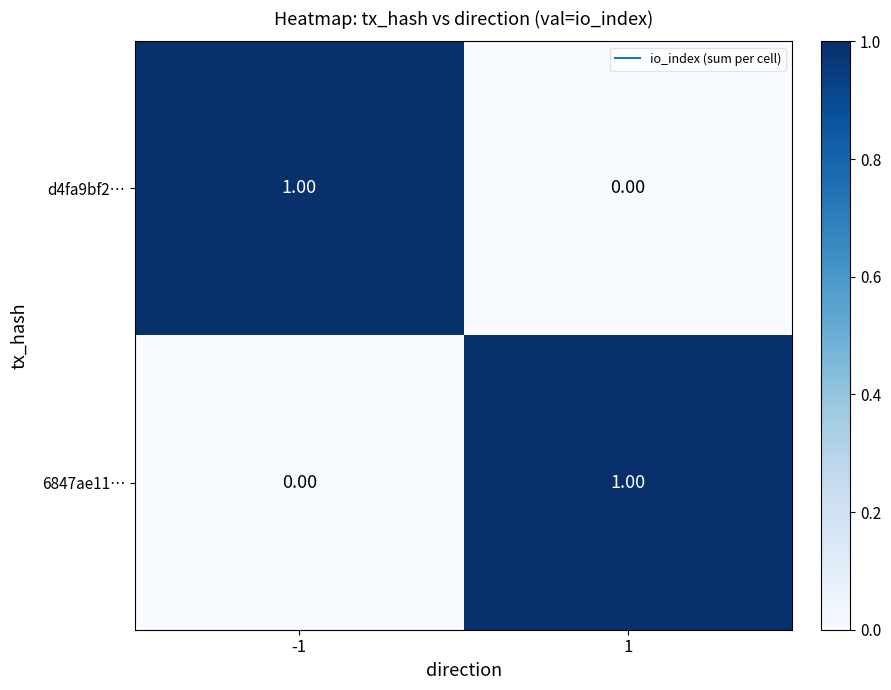

Rank the series at -1 from lowest to highest value.

6847ae11…, d4fa9bf2…